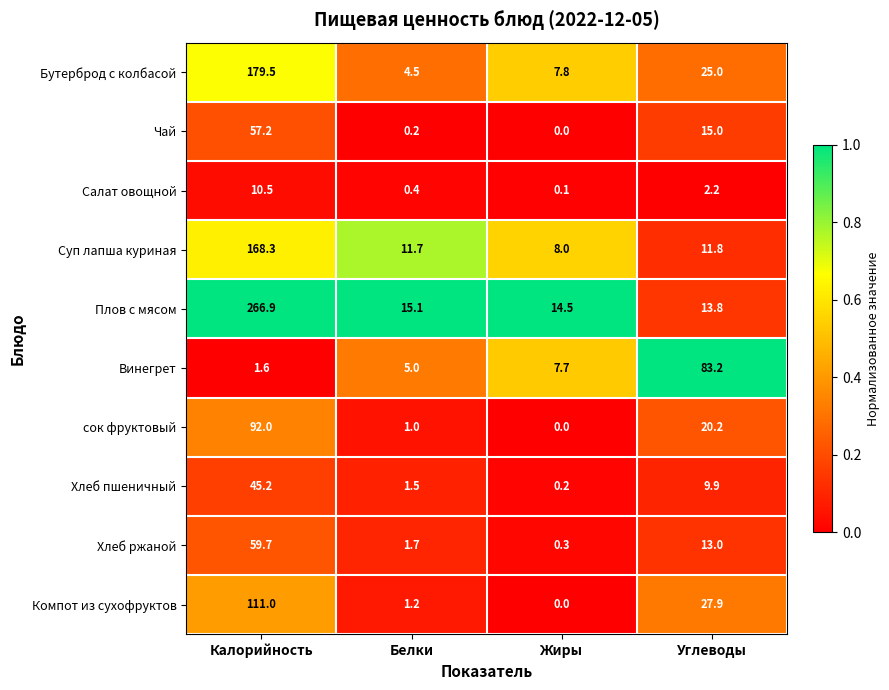

The value of Бутерброд с колбасой at Углеводы is 37.9. True or false?

False